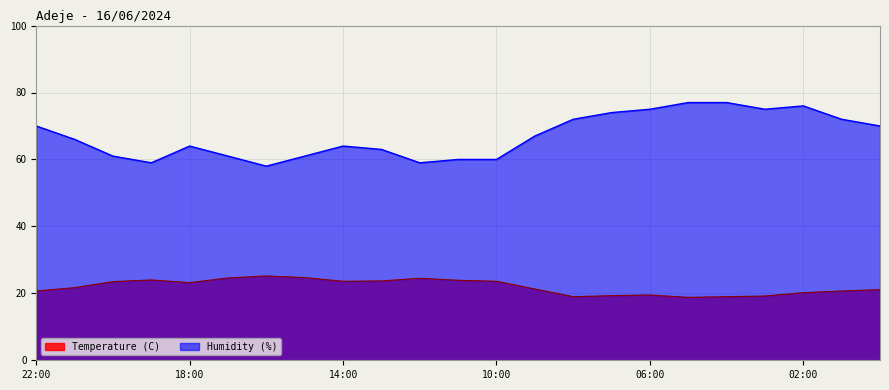

What are all the series names shown in the legend?

Temperature (C), Humidity (%)